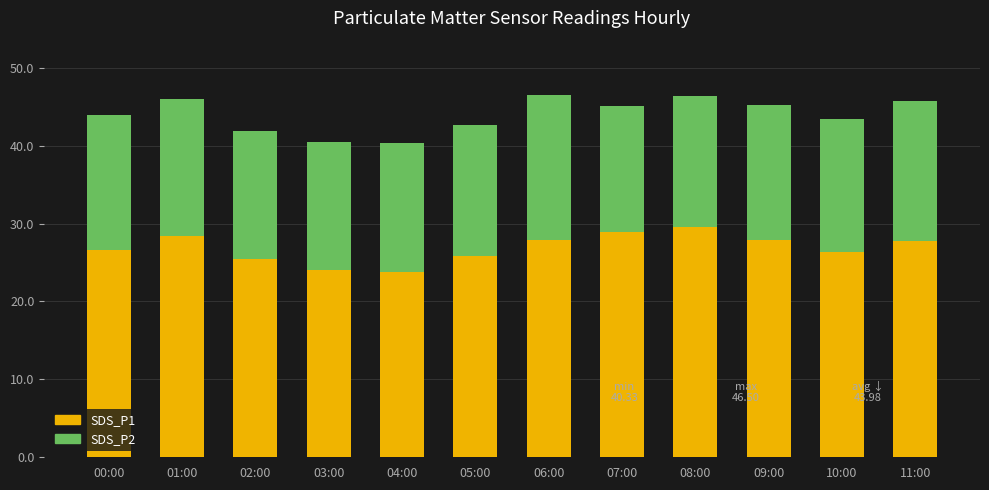

What is the total value across all series at 03:00?

40.5